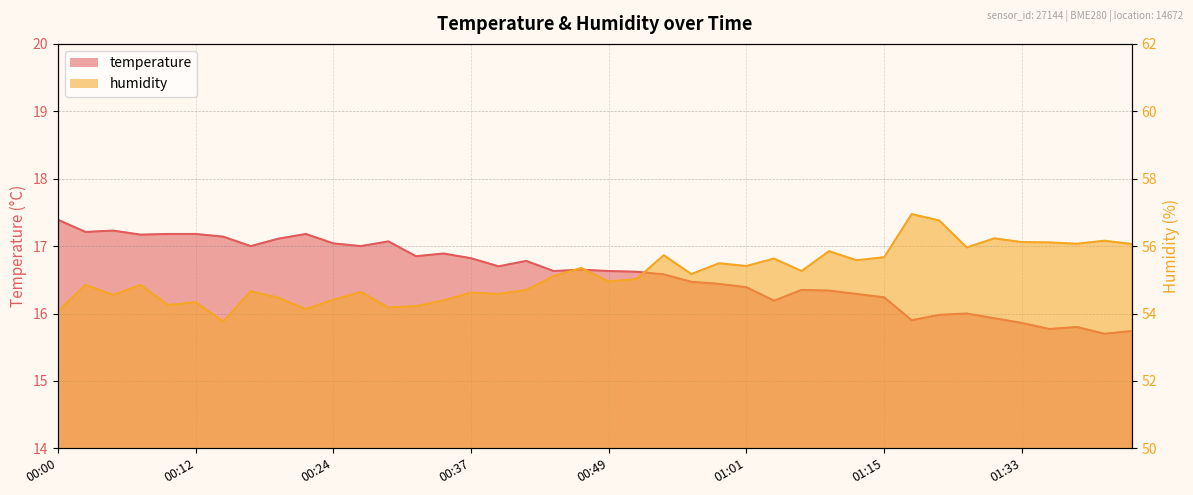

What is the minimum value for humidity?

53.8